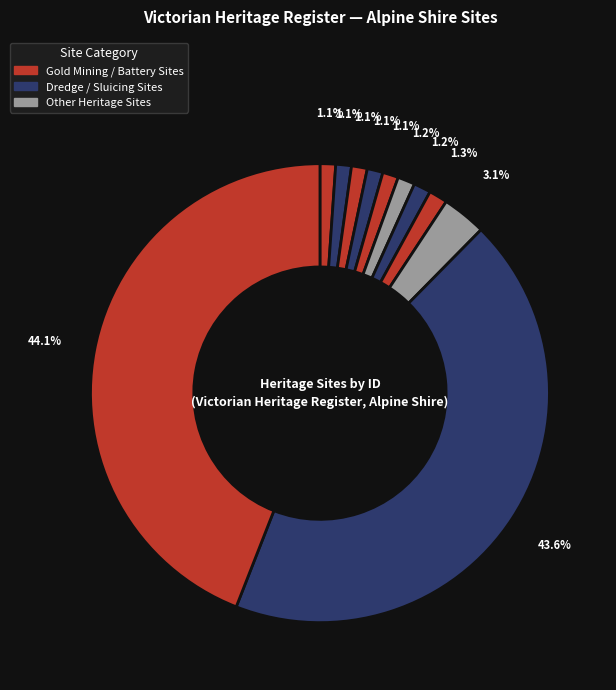

Count the number of slices in the pie.

11